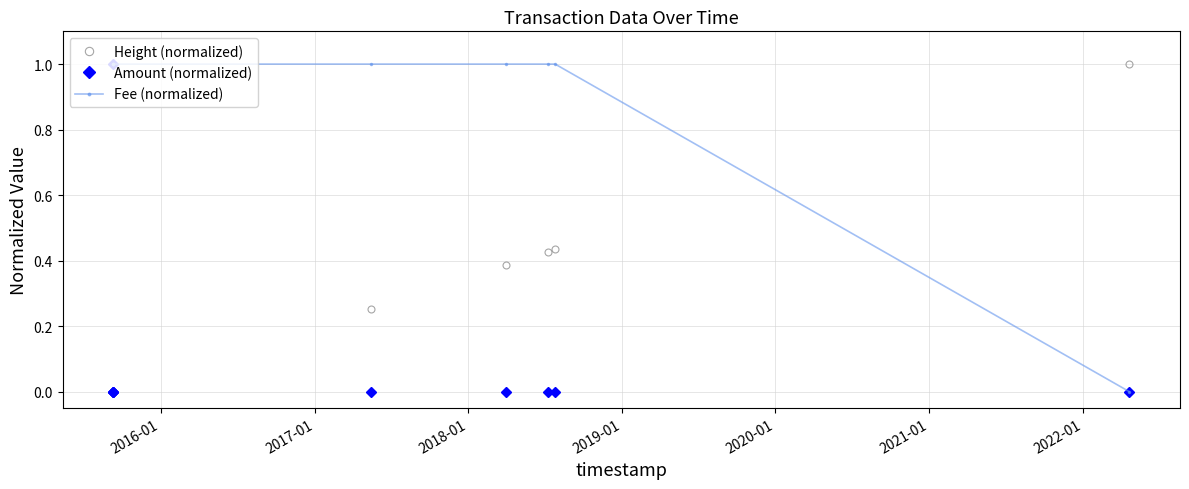

True or false: Amount (normalized) has more than 1 interior local peaks.

True